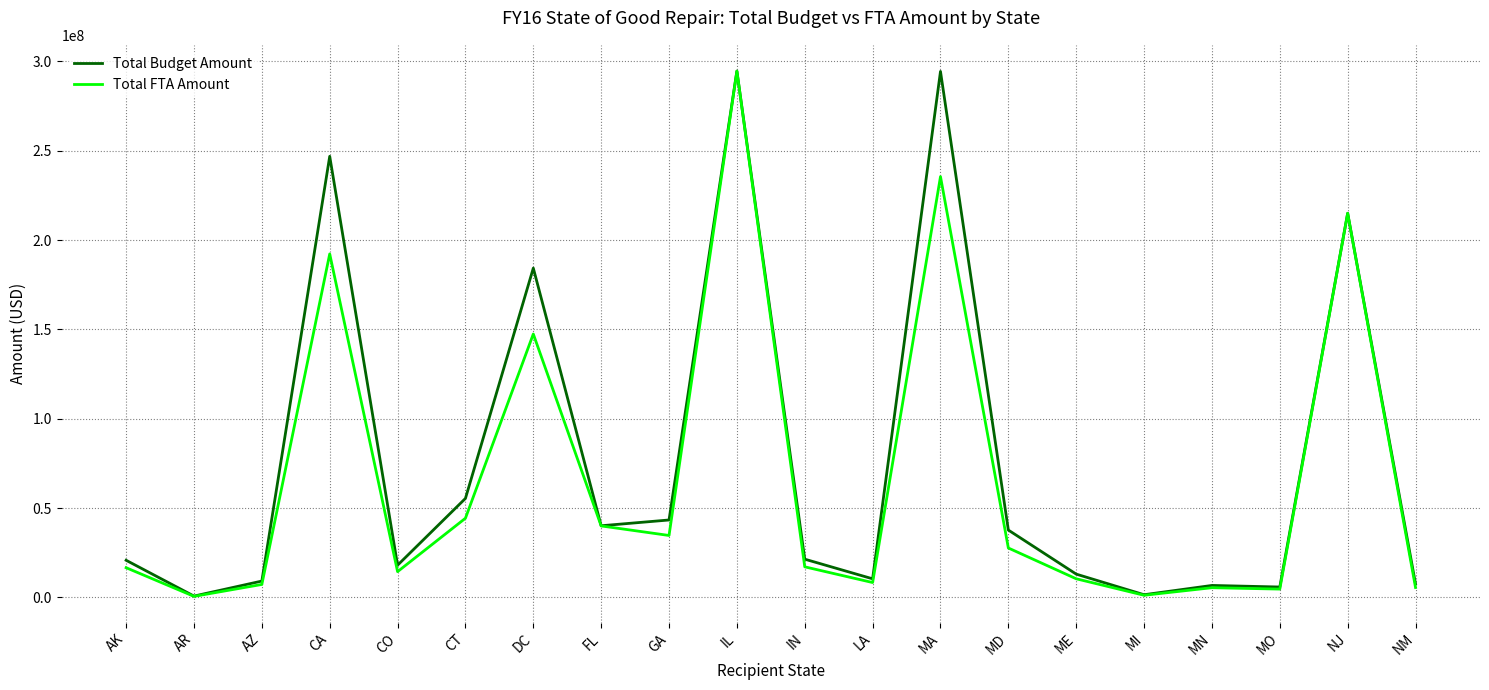

How many lines are shown in the chart?

2